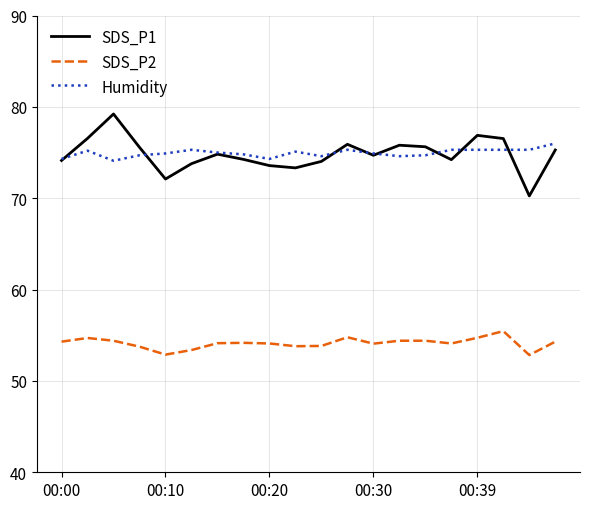

What is the maximum value for Humidity?

76.0